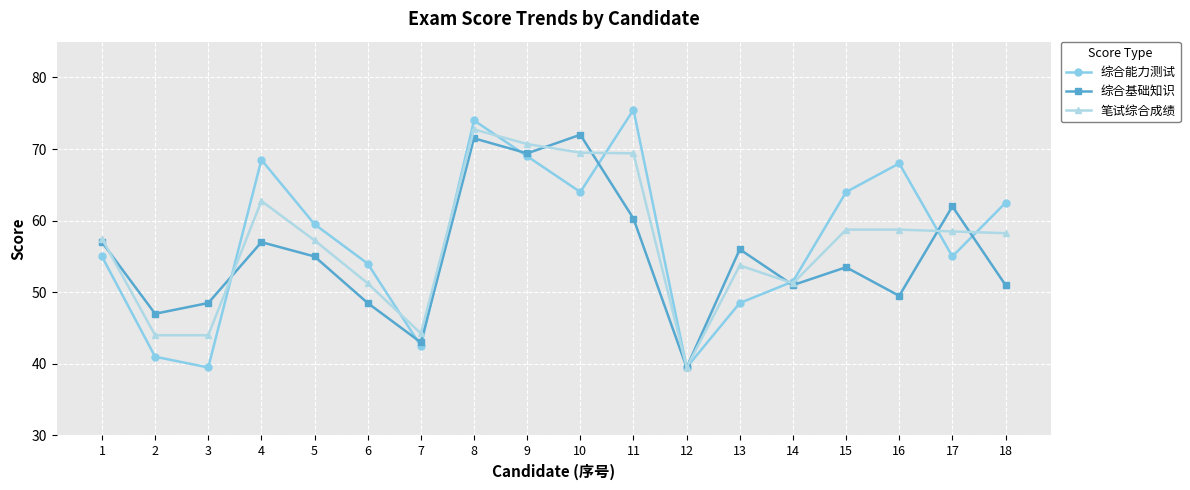

Rank the series by their maximum value, from highest to lowest.

综合能力测试, 笔试综合成绩, 综合基础知识